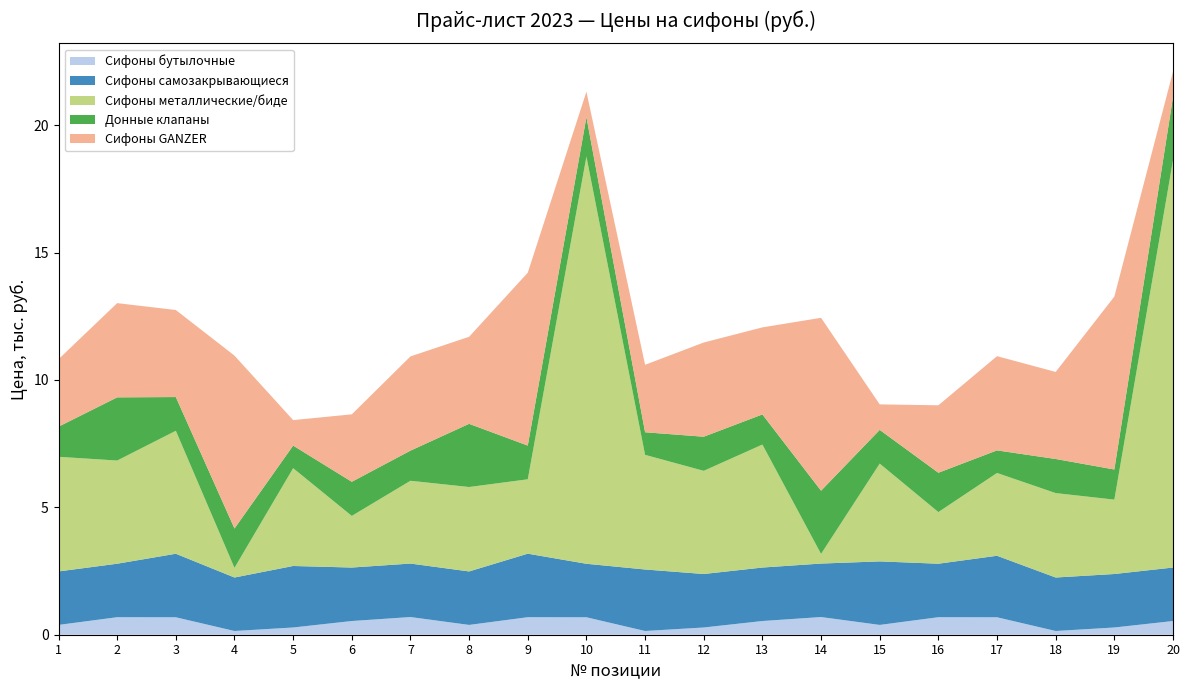

Reading left to right, what are all the values shown in this chart?

Сифоны бутылочные: 385.0	687.7	685.1	146.4	284.0	538.0	694.1	385.0	687.7	685.1	146.4	284.0	538.0	694.1	385.0	687.7	685.1	146.4	284.0	538.0
Сифоны самозакрывающиеся: 2099.2	2099.2	2493.2	2099.2	2414.2	2099.2	2099.2	2099.2	2493.2	2099.2	2414.2	2099.2	2099.2	2099.2	2493.2	2099.2	2414.2	2099.2	2099.2	2099.2
Сифоны металлические/биде: 4500.0	4050.0	4827.2	379.0	3838.9	2026.7	3250.0	3313.7	2919.8	15984.8	4500.0	4050.0	4827.2	379.0	3838.9	2026.7	3250.0	3313.7	2919.8	15984.8
Донные клапаны: 1182.2	2480.0	1323.0	1543.8	886.0	1338.6	1182.2	2480.0	1323.0	1543.8	886.0	1338.6	1182.2	2480.0	1323.0	1543.8	886.0	1338.6	1182.2	2480.0
Сифоны GANZER: 2647.8	3698.4	3416.9	6787.2	1001.1	2647.8	3698.4	3416.9	6787.2	1001.1	2647.8	3698.4	3416.9	6787.2	1001.1	2647.8	3698.4	3416.9	6787.2	1001.1